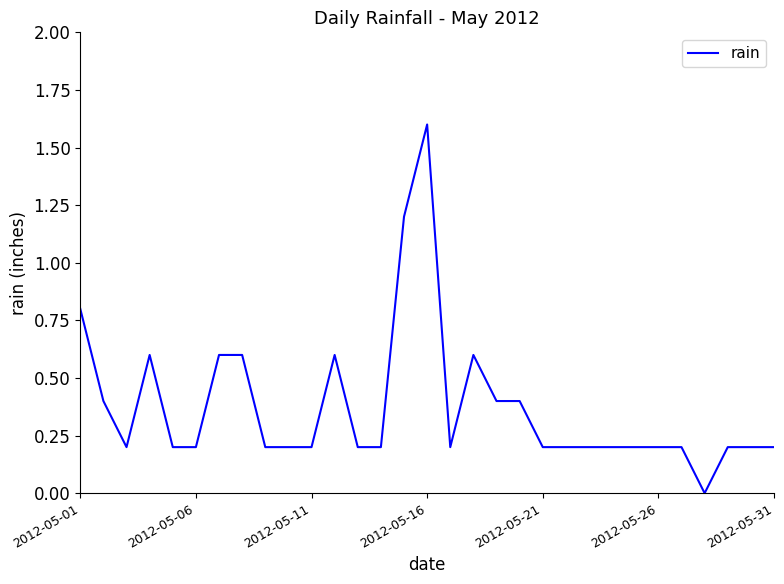

What is the maximum value shown in the chart?

1.6